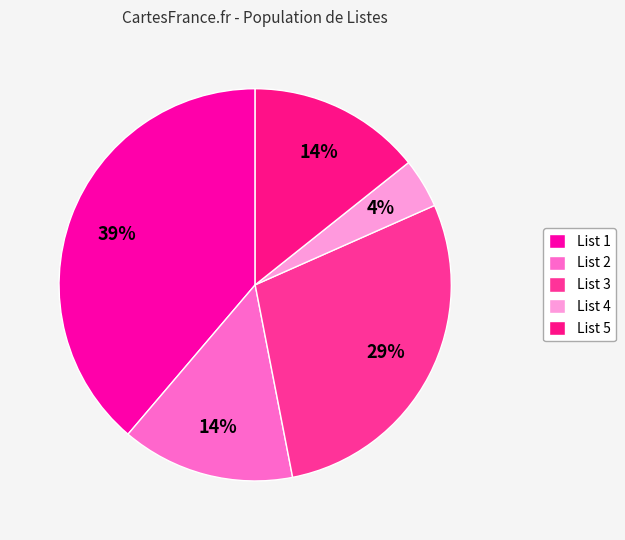

How many segments does this pie chart have?

5